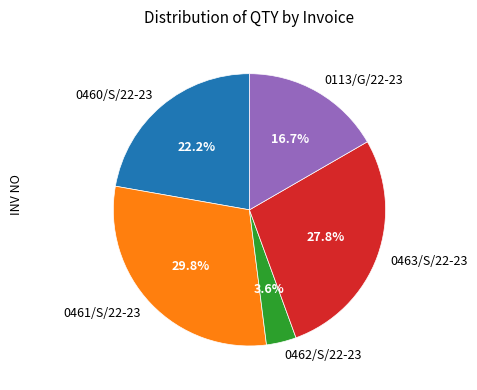

To the nearest percent, what is the combined percentage of 0461/S/22-23 and 0462/S/22-23?

33%